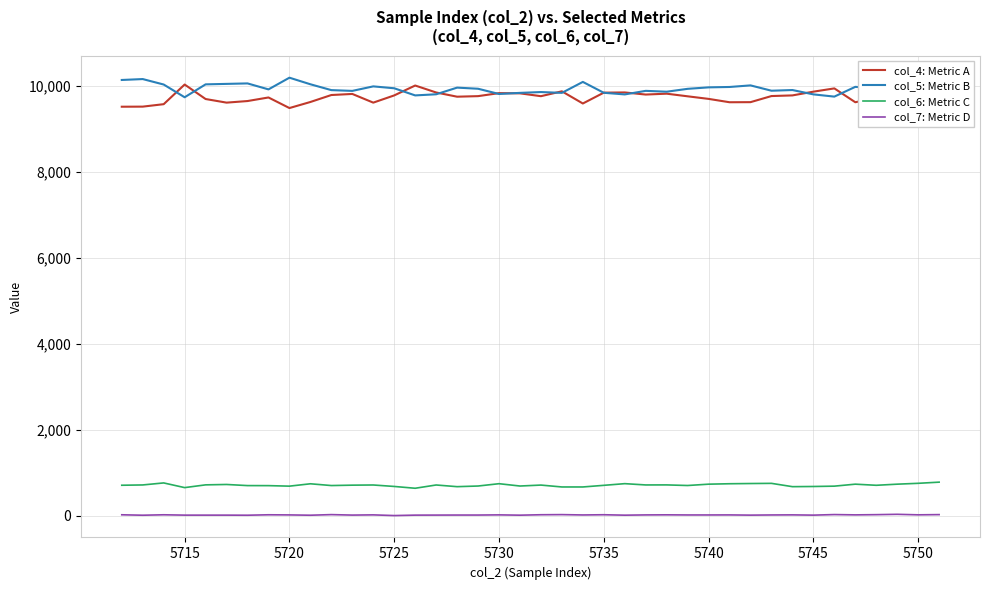

True or false: col_4: Metric A has more than 0 interior local peaks.

True